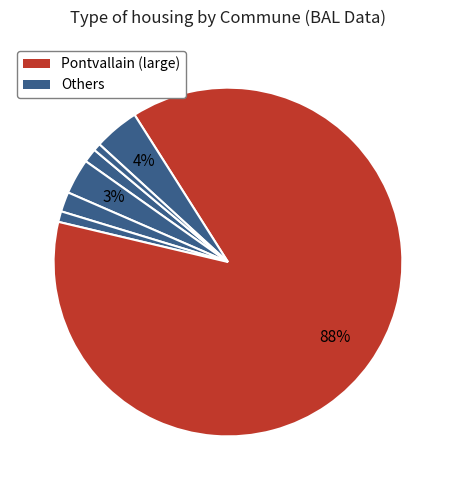

How many slices are in this pie chart?

7